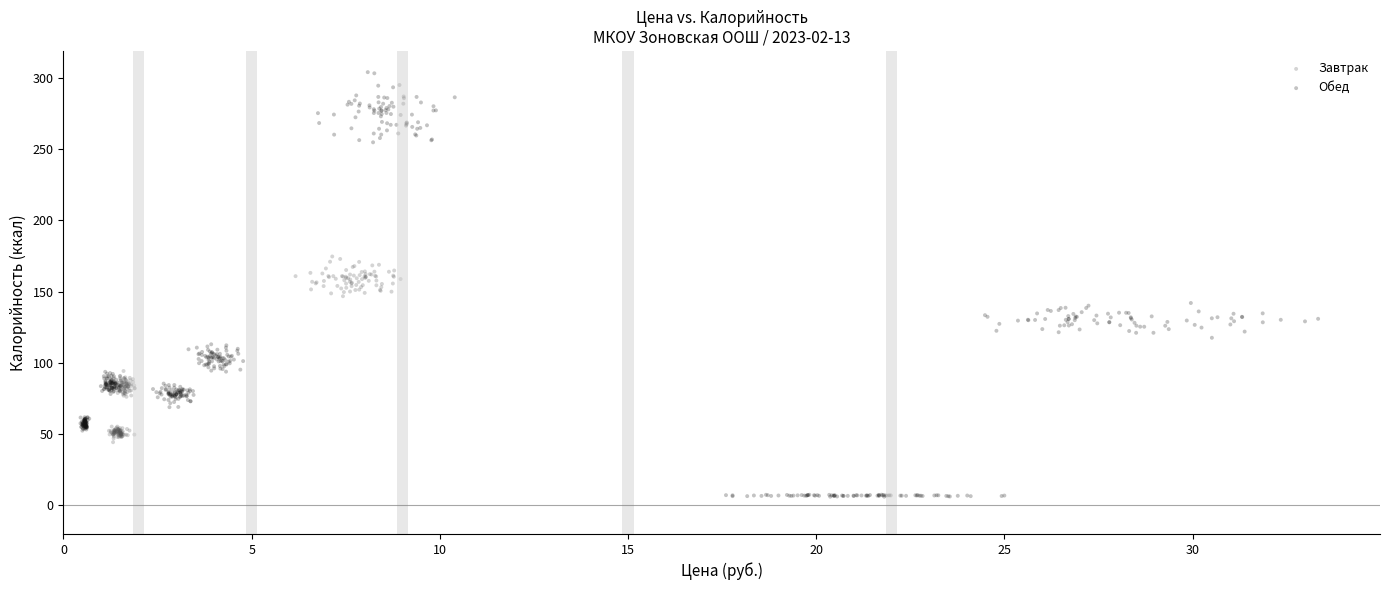

Which series contains the lowest Y value?

Обед